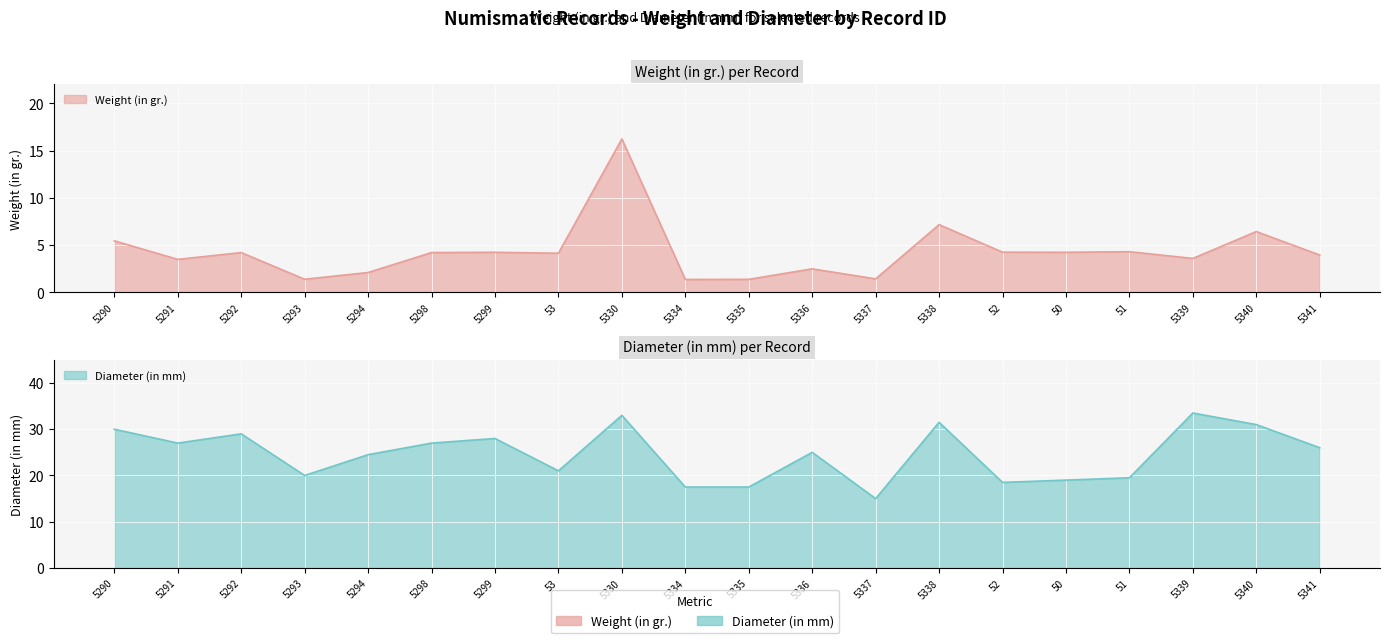

List the labels in order of Diameter (in mm) value, largest first.

5339, 5330, 5338, 5340, 5290, 5292, 5299, 5291, 5298, 5341, 5336, 5294, 53, 5293, 51, 50, 52, 5334, 5335, 5337